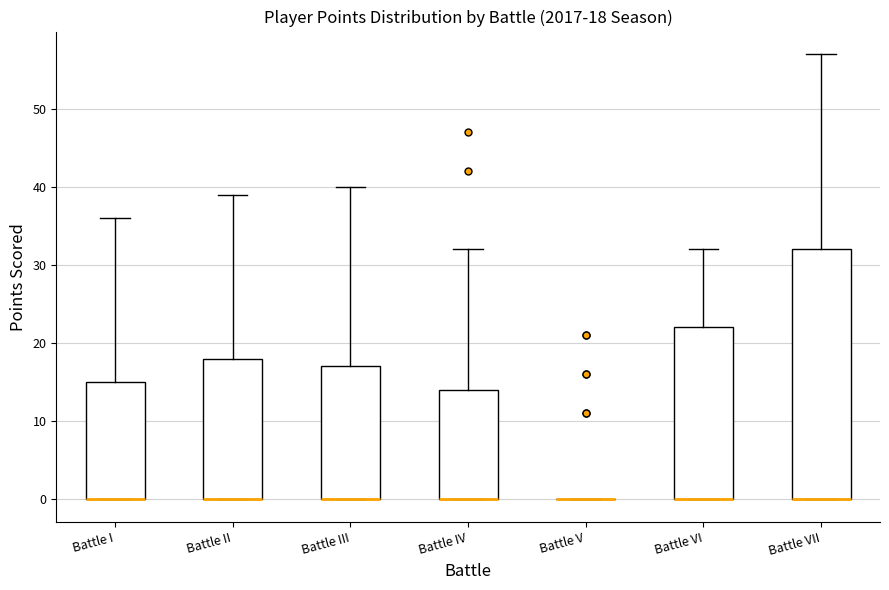

Comparing the boxes themselves (not the whiskers), which one is the tallest?

Battle VII